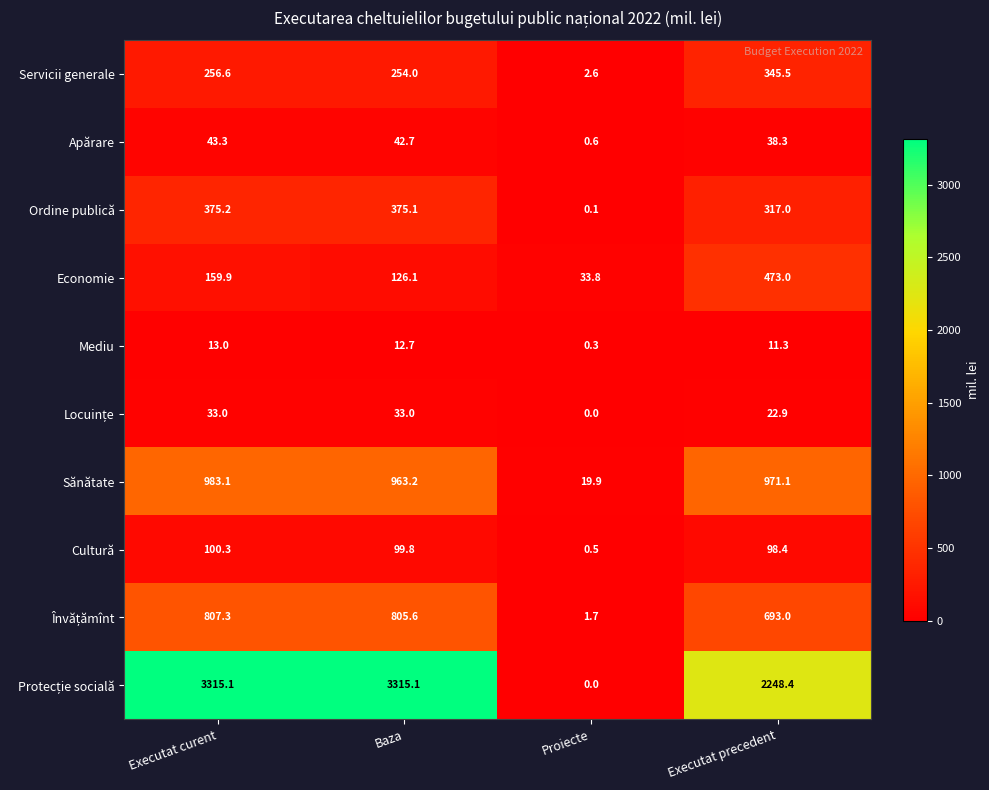

How many series are shown in this chart?

10